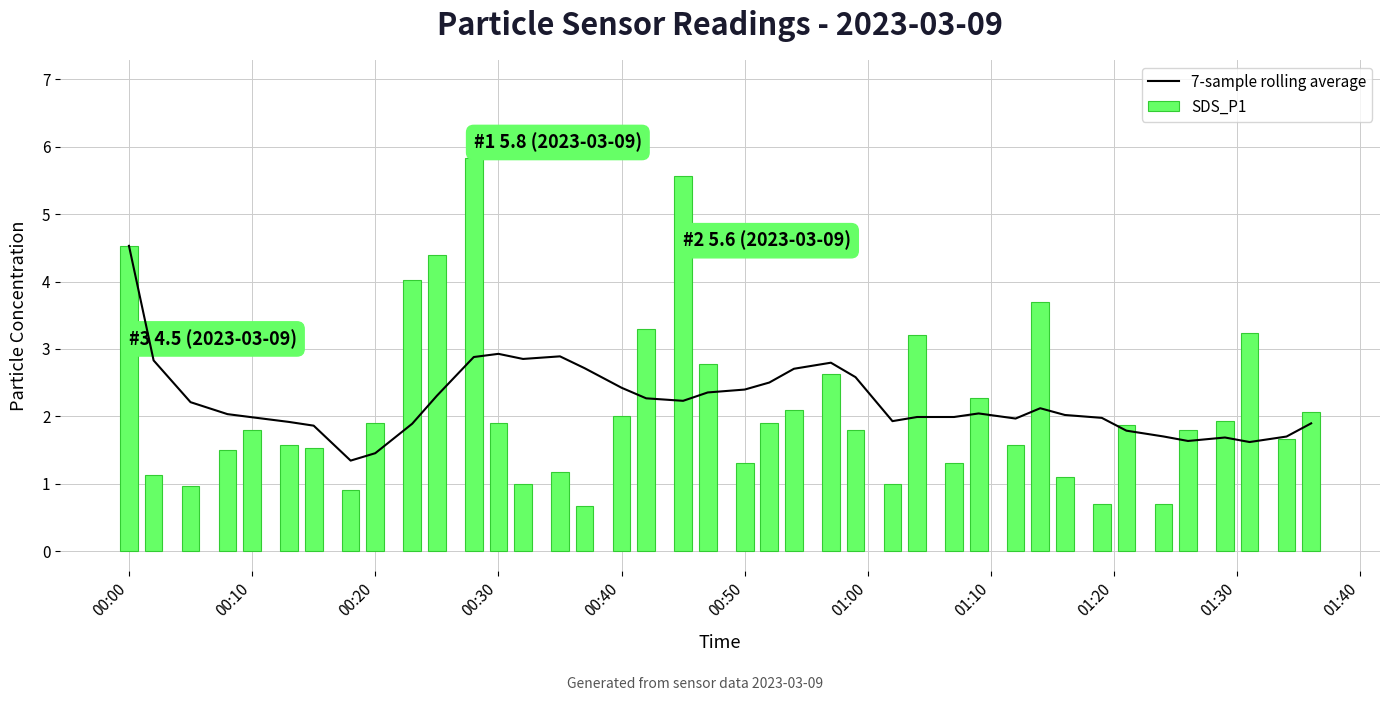

What is the sum of all SDS_P1 values?

86.3